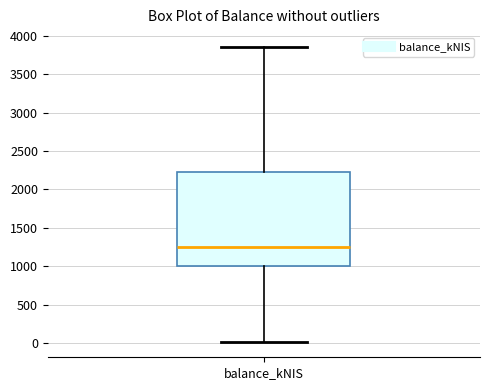

Where is the upper edge of the box for balance_kNIS on the y-axis? The values are not printed on the chart, so give them approximately, as read against the axis.

2250